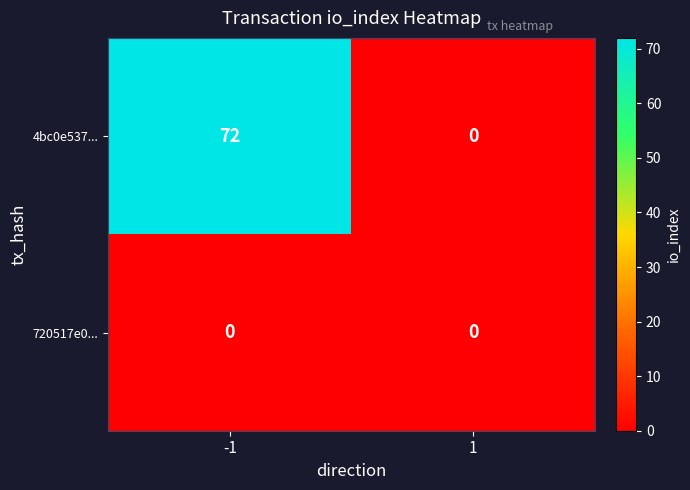

Reading left to right, what are all the values shown in this chart?

4bc0e537...: -1=72	1=0
720517e0...: -1=0	1=0